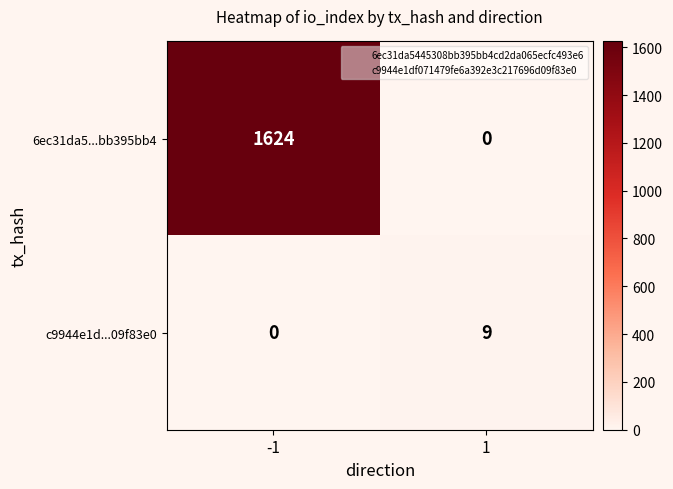

Count the number of categories in the chart.

2